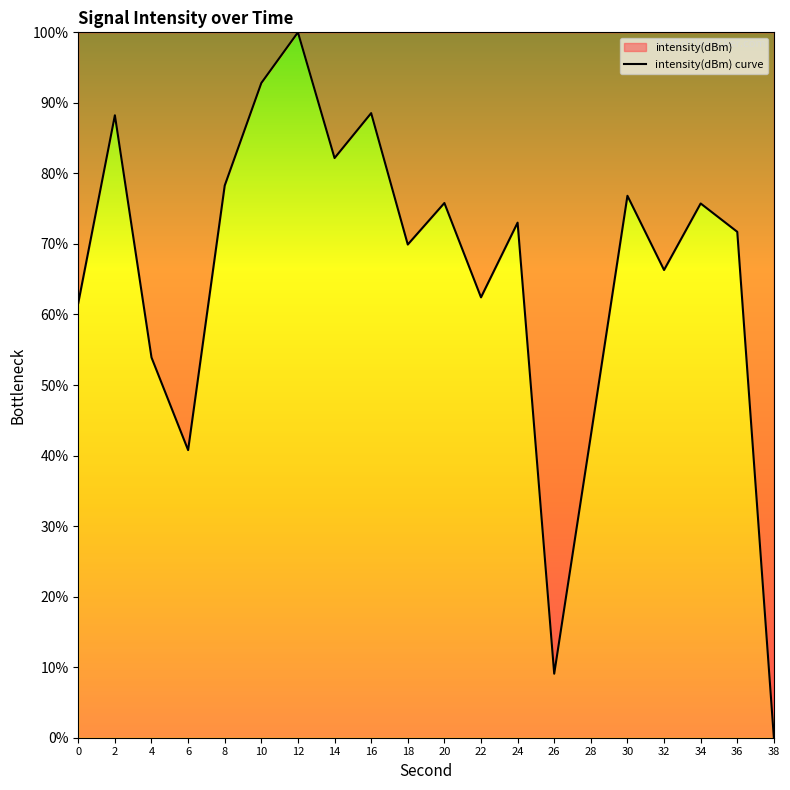

Count the number of categories in the chart.

20